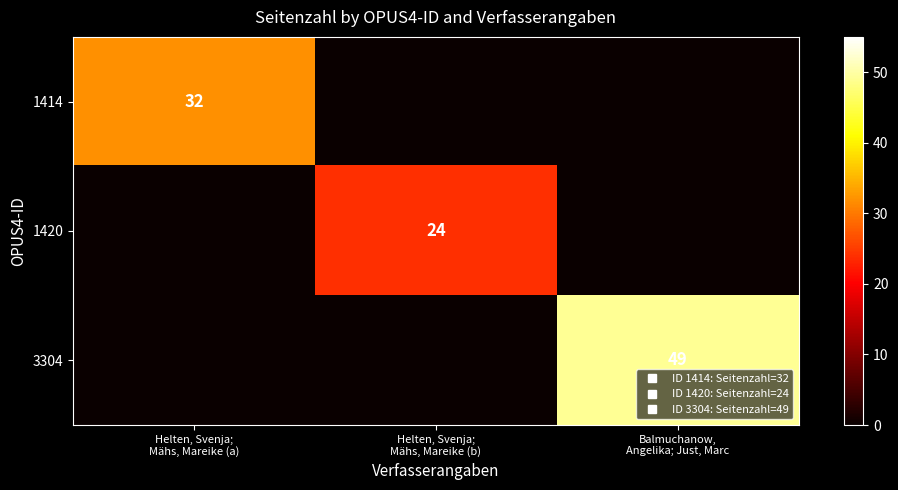

Between Helten, Svenja; Mähs, Mareike (a) and Balmuchanow, Angelika; Just, Marc, which series saw the biggest shift?

3304